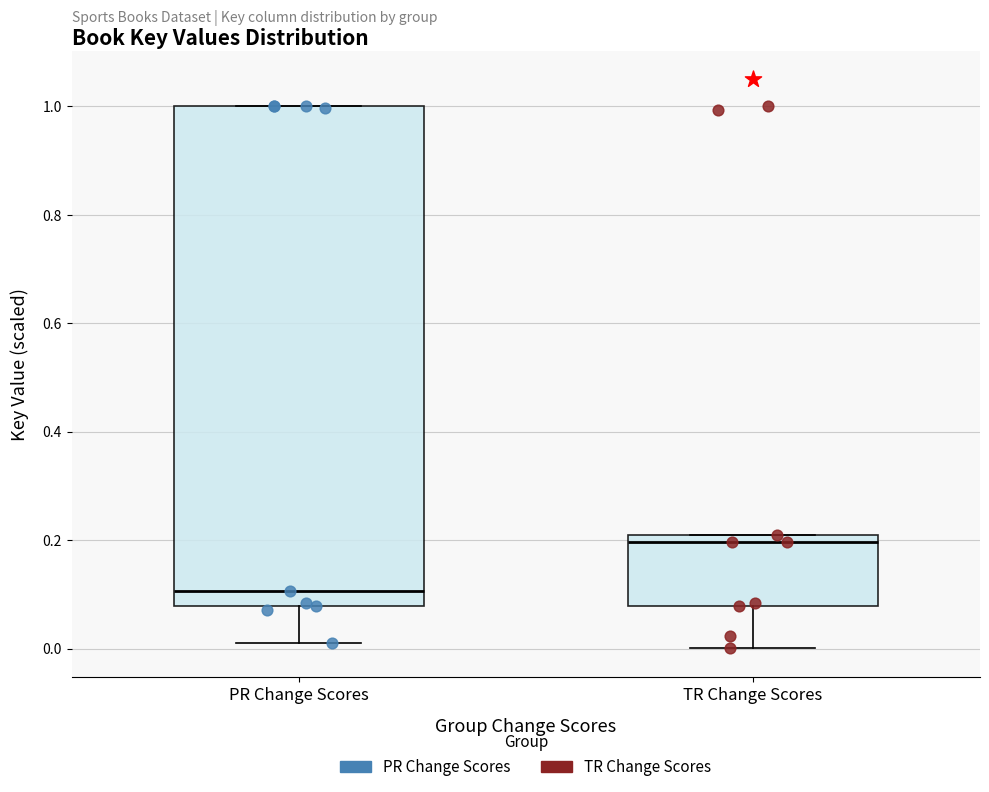

Which box's median line is the highest?

TR Change Scores